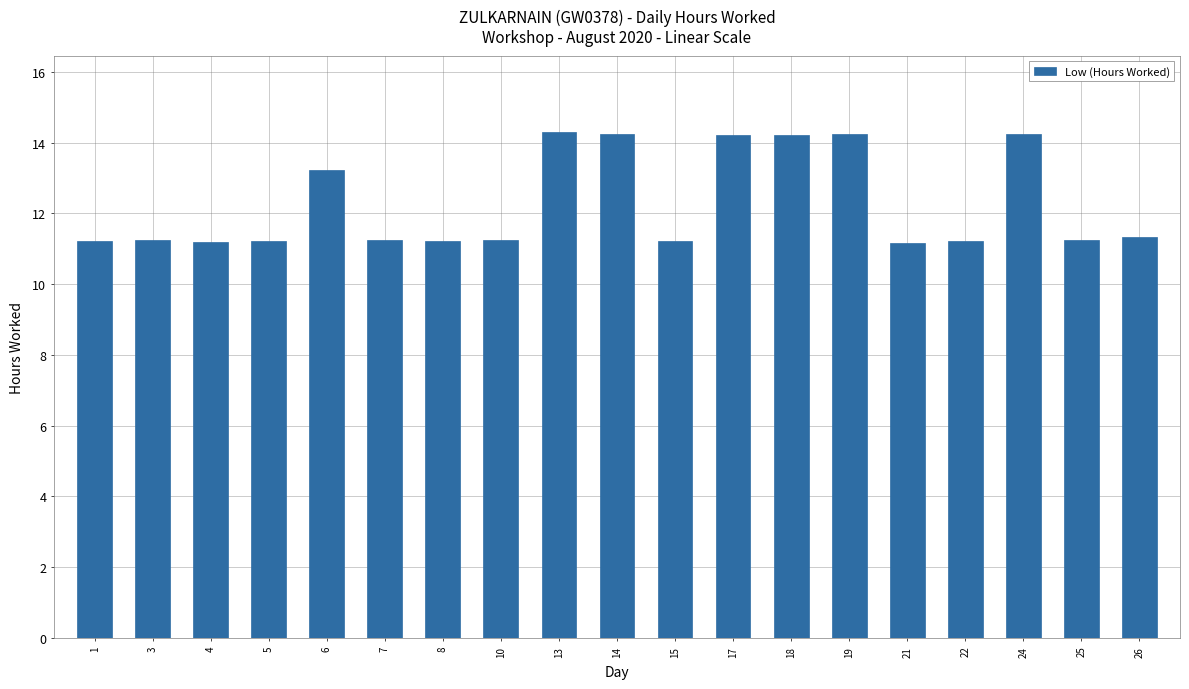

What is the value of the 5th bar from the left?

13.2